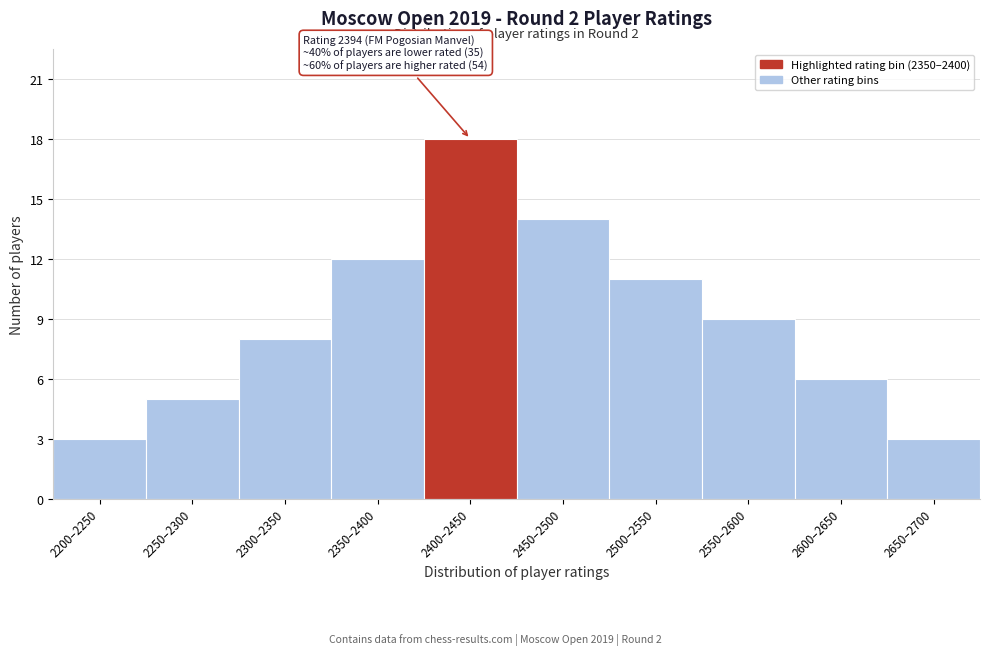

Reading left to right, list all the values displayed in this chart.

2200–2250=3	2250–2300=5	2300–2350=8	2350–2400=12	2400–2450=18	2450–2500=14	2500–2550=11	2550–2600=9	2600–2650=6	2650–2700=3